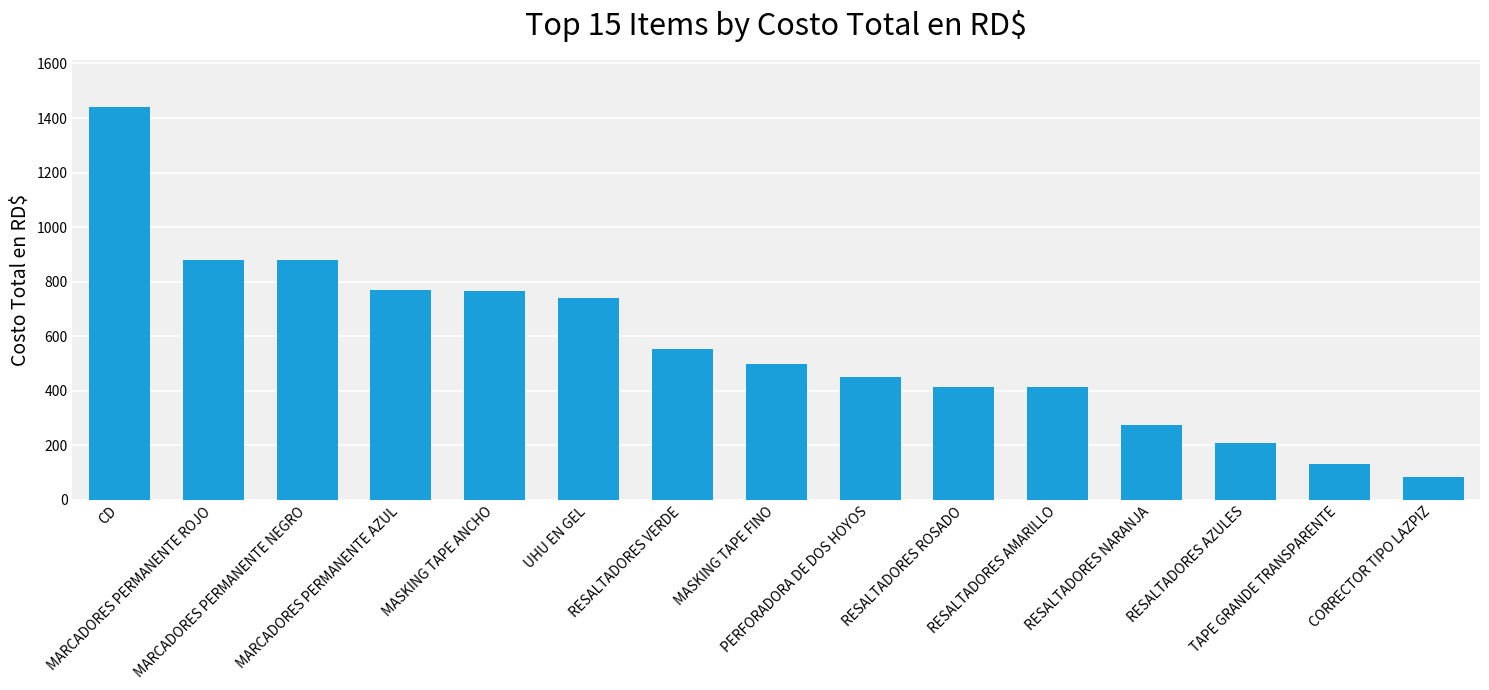

True or false: the data shows 552 at RESALTADORES VERDE.

True